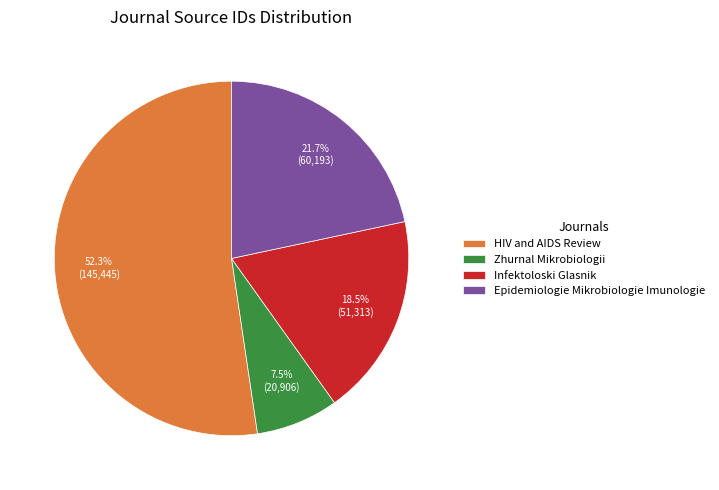

Rank the categories by value from lowest to highest.

Zhurnal Mikrobiologii, Infektoloski Glasnik, Epidemiologie Mikrobiologie Imunologie, HIV and AIDS Review